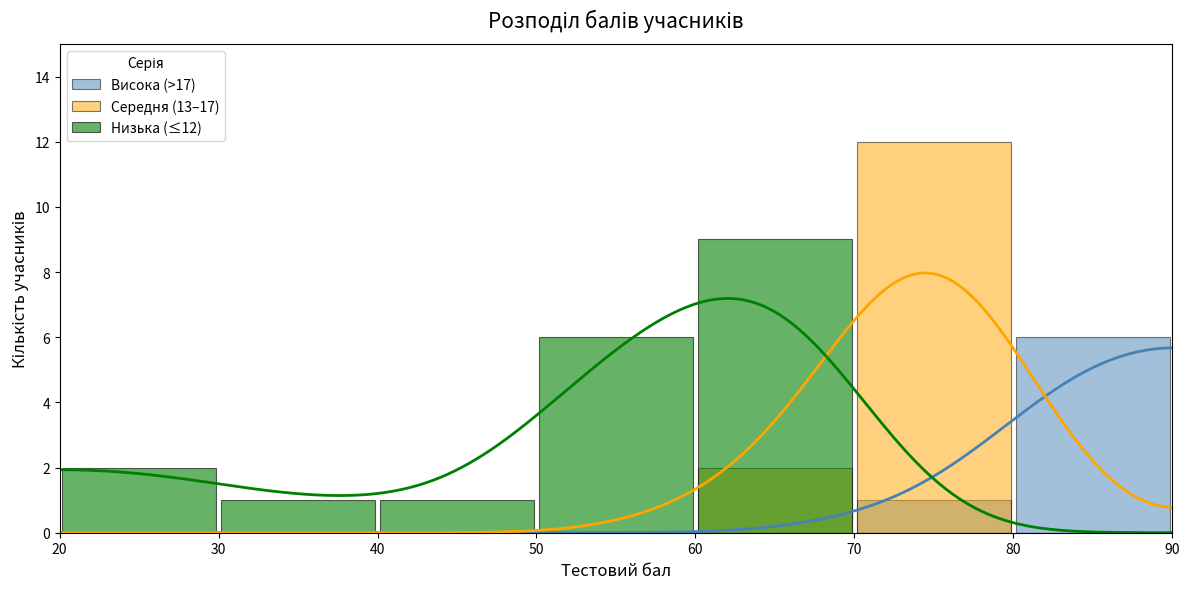

Is it true that Низька (≤12) equals 2 at 20?

True